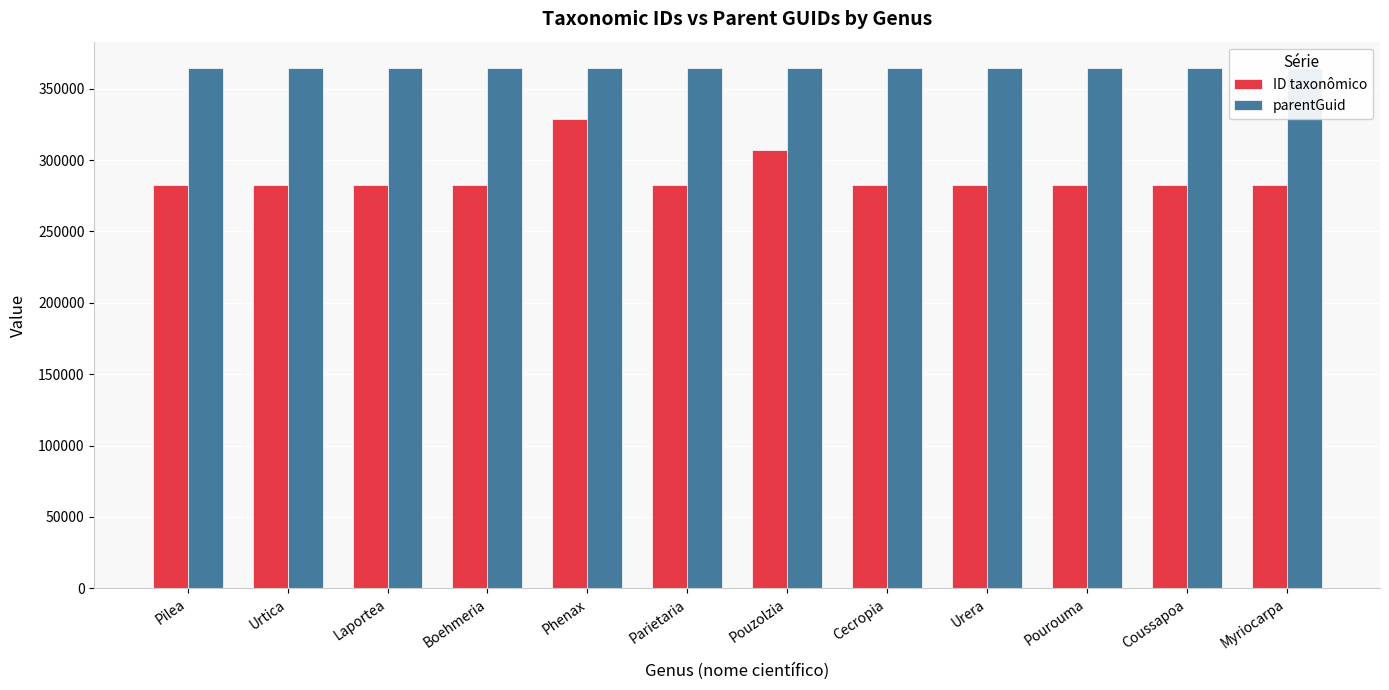

List the labels in order of ID taxonômico value, largest first.

Phenax, Pouzolzia, Urtica, Urera, Pourouma, Pilea, Parietaria, Myriocarpa, Laportea, Coussapoa, Cecropia, Boehmeria